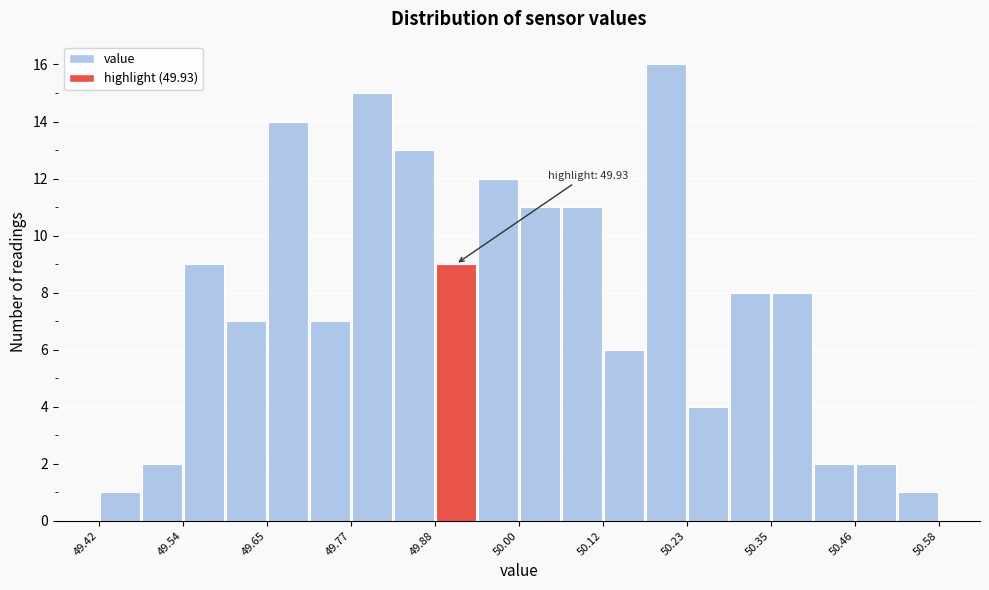

Read against the x-axis, roughly where is the centre of the tallest bar?

50.20